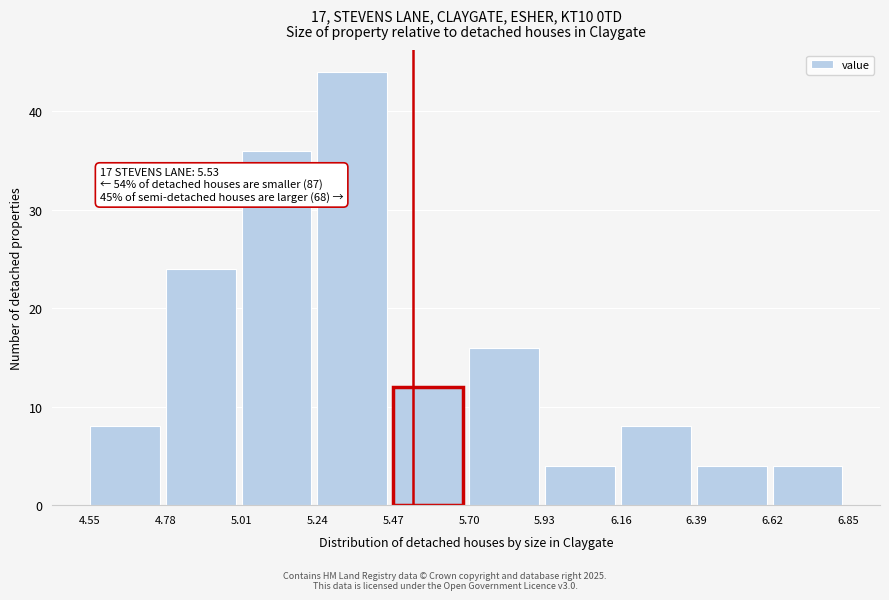

Over which range of the x-axis is the bar tallest?

5.24 to 5.47